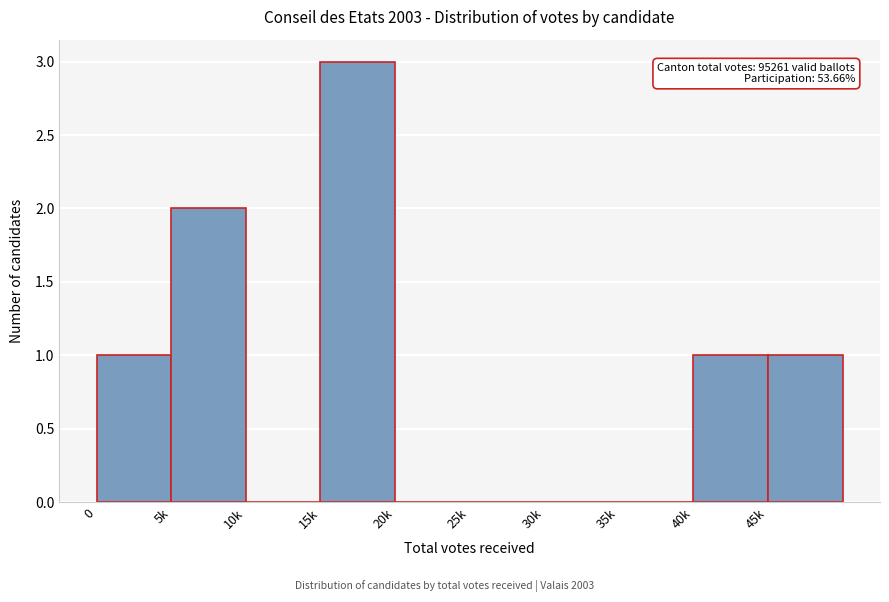

Reading left to right, list all the values displayed in this chart.

0=1	5k=2	10k=0	15k=3	20k=0	25k=0	30k=0	35k=0	40k=1	45k=1